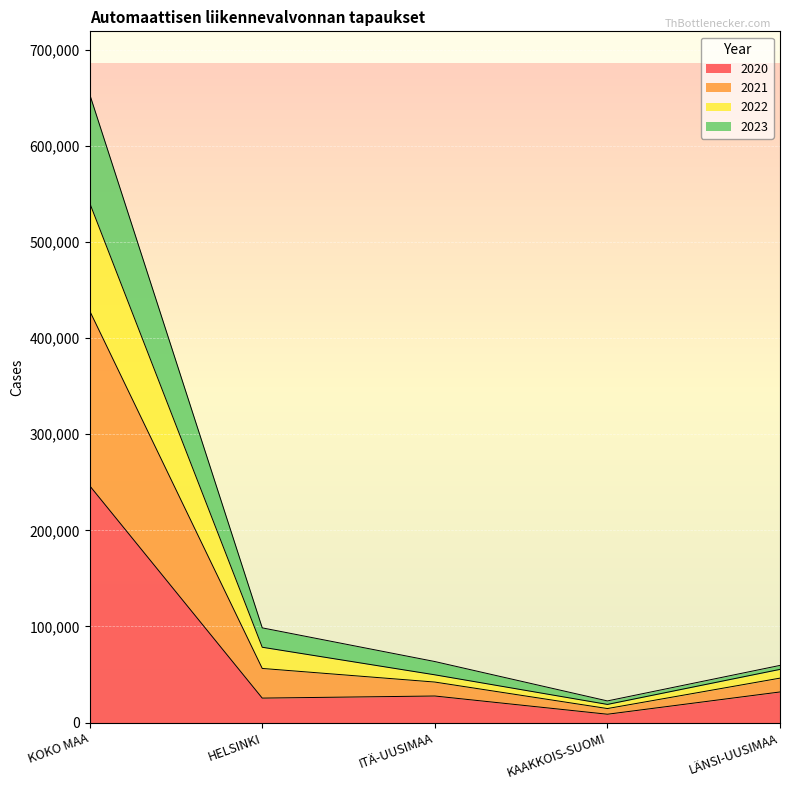

At which category is the sum across all series the highest?

KOKO MAA